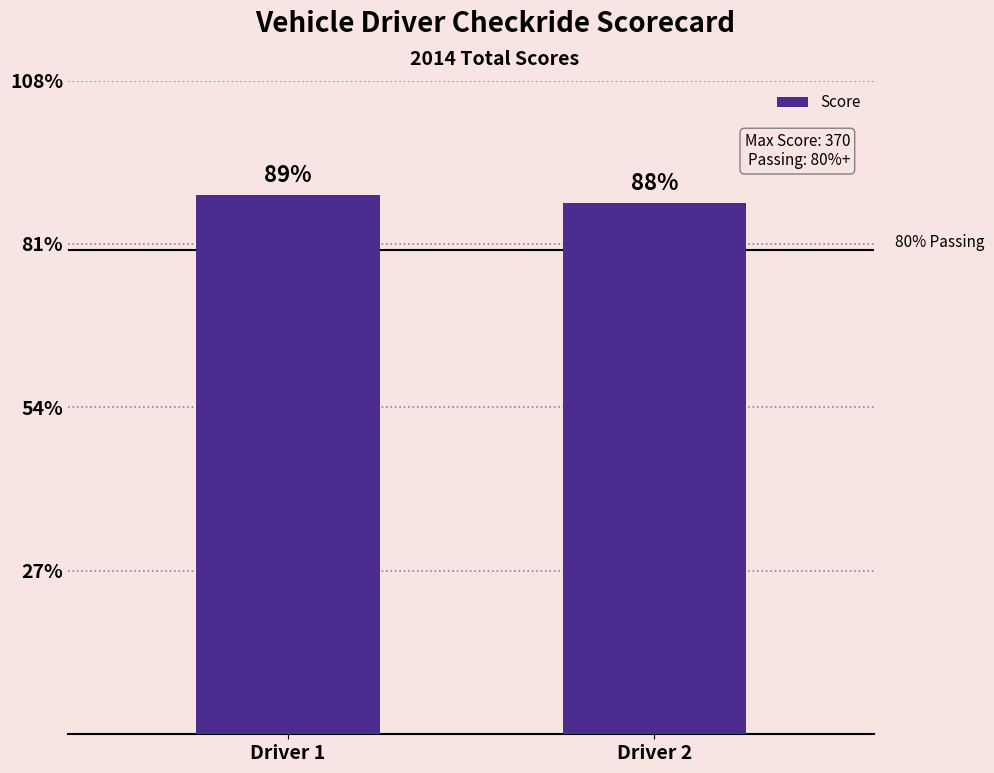

Rank the categories by value from lowest to highest.

Driver 2, Driver 1